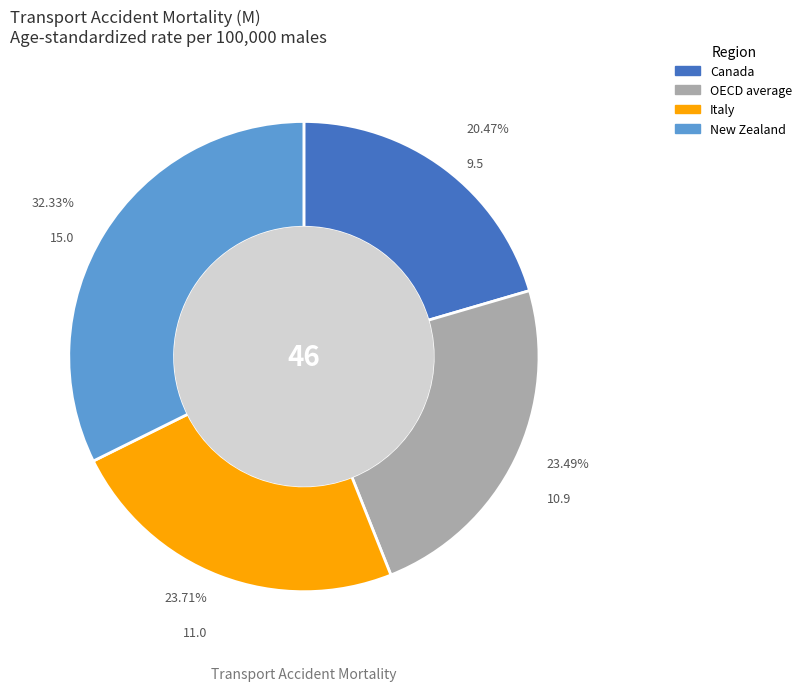

To the nearest percent, what portion does Canada represent?

20%